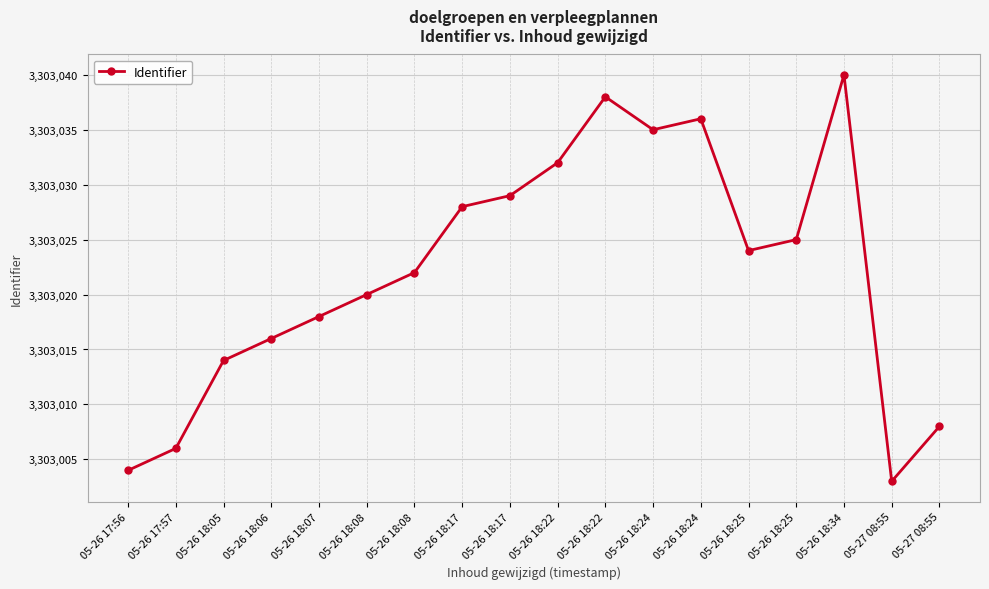

Which category has the lowest value across all series?

05-27 08:55